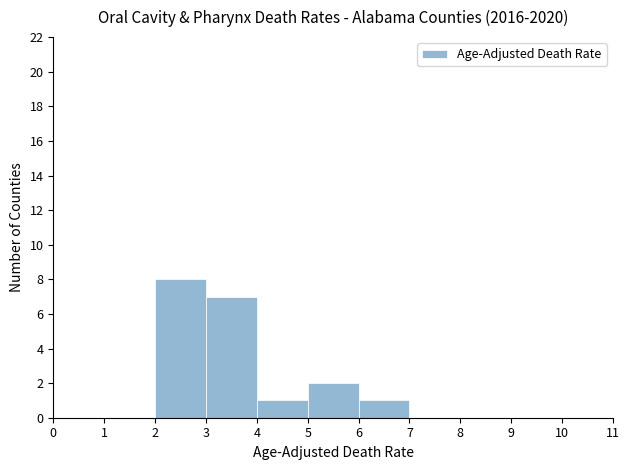

How tall is the bar that spans 4 to 5 on the x-axis? The values are not printed on the chart, so give them approximately, as read against the axis.

1